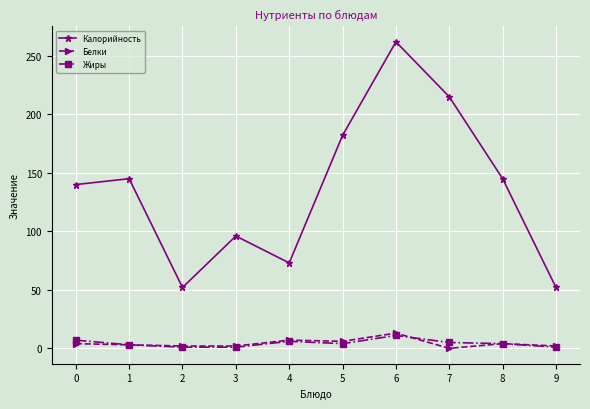

True or false: Белки and Калорийность cross at least once.

False